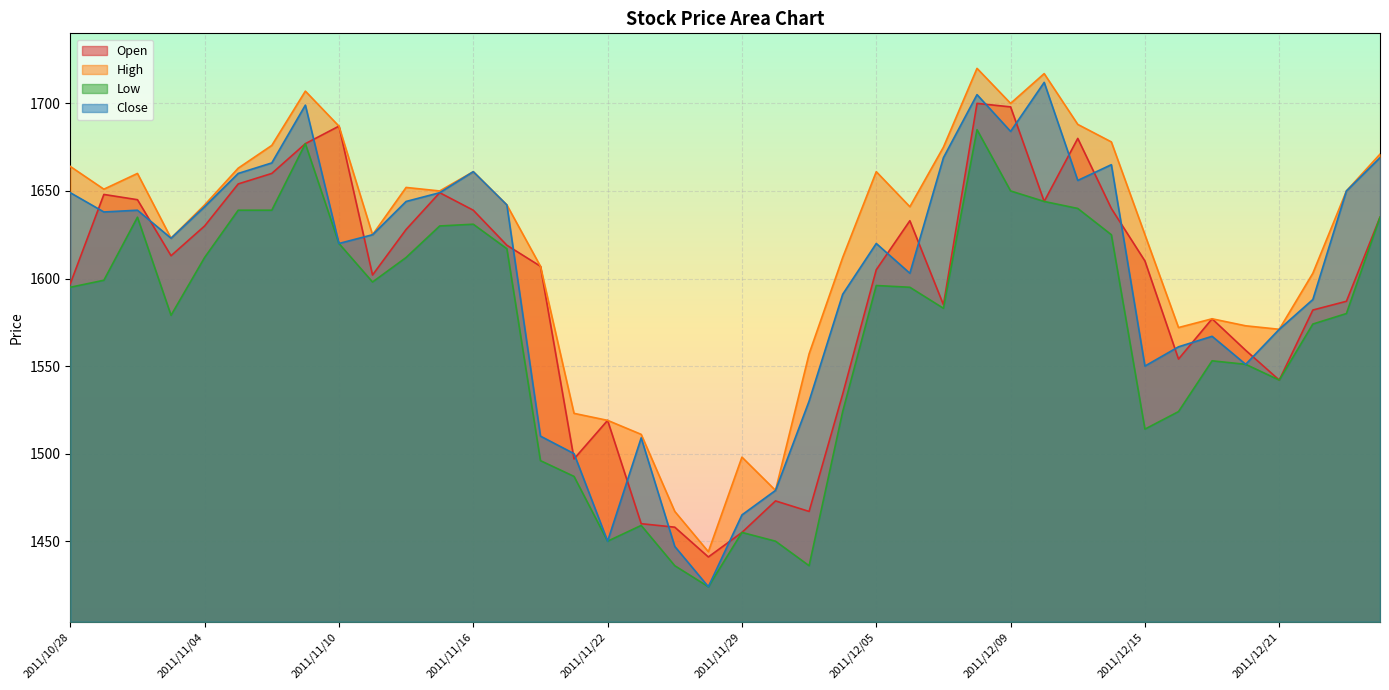

How many lines are shown in the chart?

4